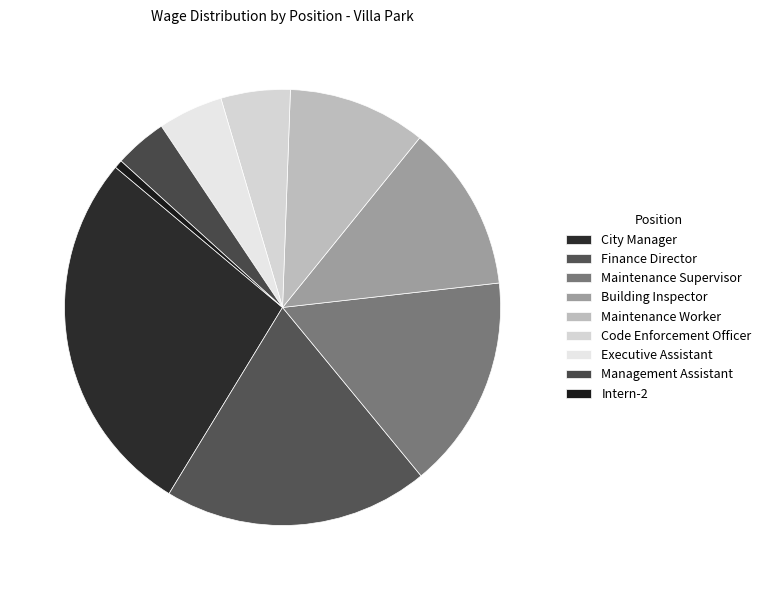

What percentage is the Maintenance Supervisor slice, to the nearest percent?

16%